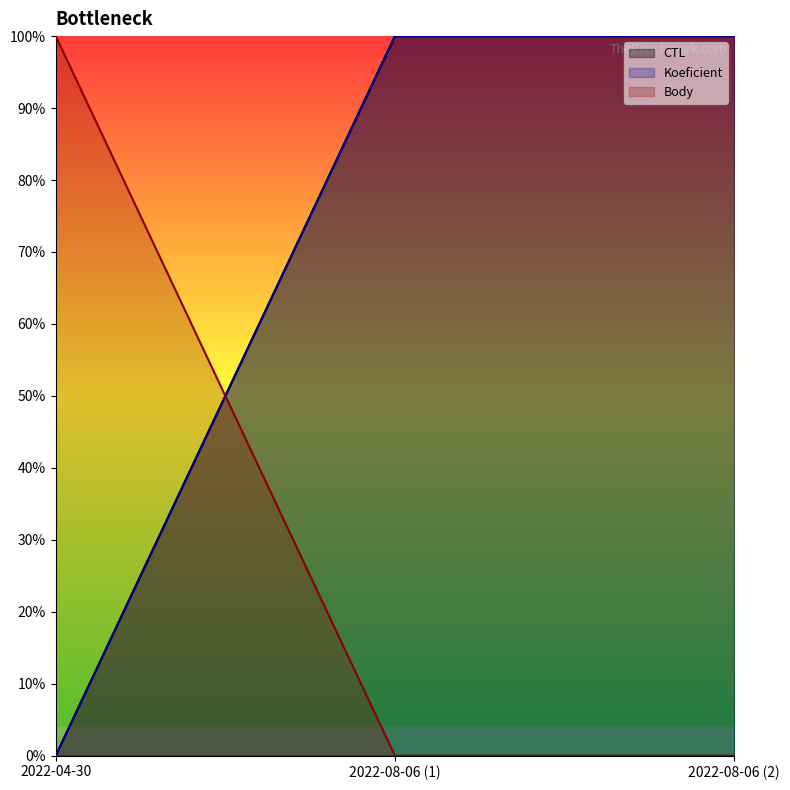

How many lines are shown in the chart?

3